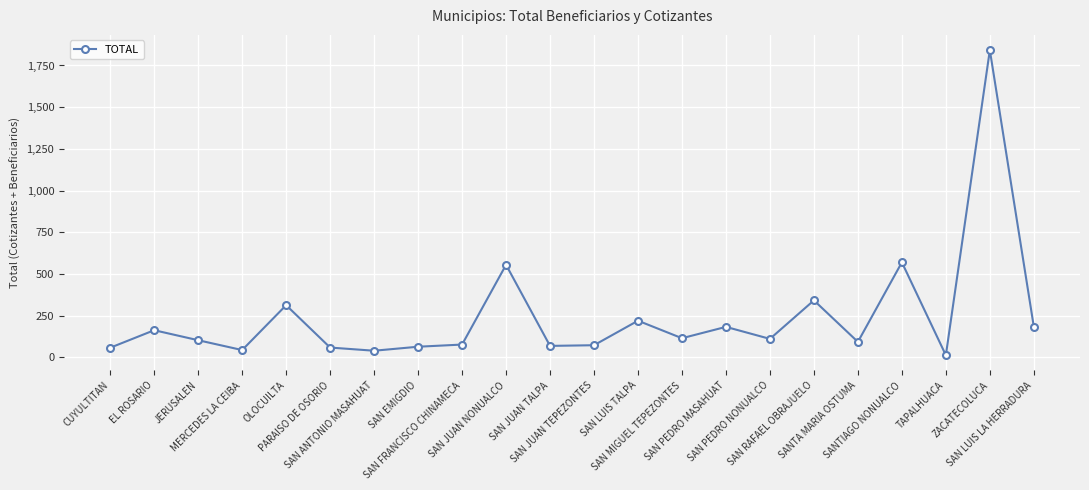

True or false: the data has more than 1 interior local peaks.

True